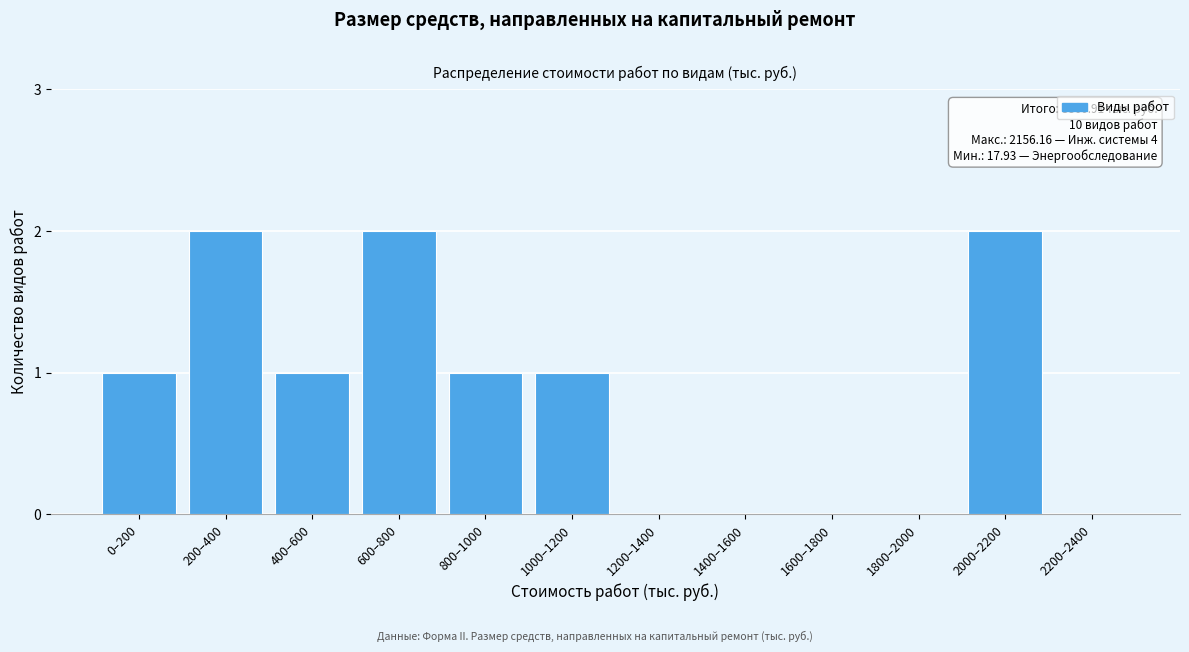

Reading left to right, transcribe all the data shown in this chart.

0–200=1	200–400=2	400–600=1	600–800=2	800–1000=1	1000–1200=1	1200–1400=0	1400–1600=0	1600–1800=0	1800–2000=0	2000–2200=2	2200–2400=0